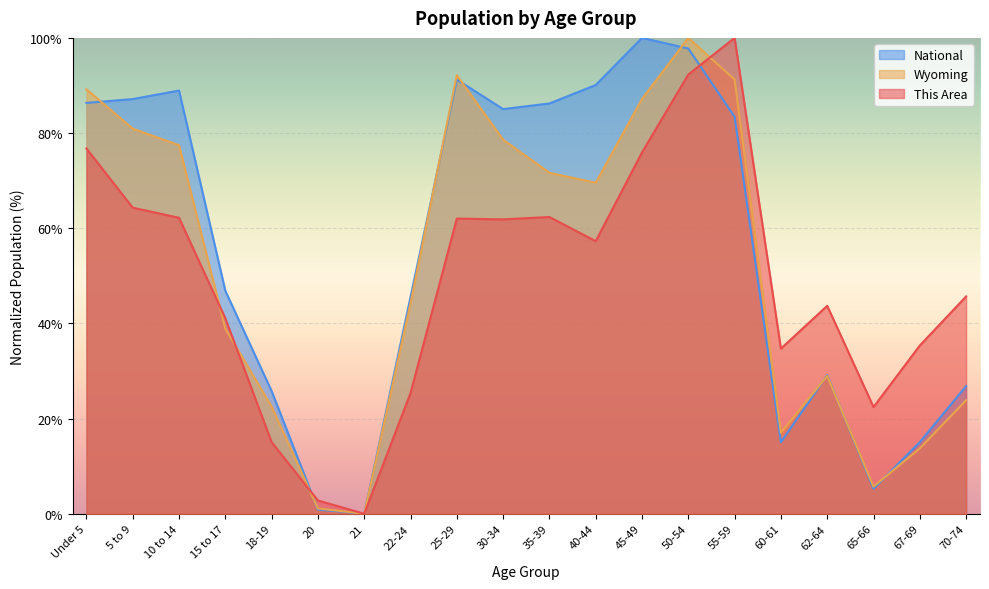

Reading left to right, list all the values displayed in this chart.

This Area: Under 5=76.8	5 to 9=64.3	10 to 14=62.2	15 to 17=41.1	18-19=15.1	20=2.8	21=0.0	22-24=25.4	25-29=62.0	30-34=61.9	35-39=62.4	40-44=57.3	45-49=75.9	50-54=92.3	55-59=100.0	60-61=34.7	62-64=43.7	65-66=22.4	67-69=35.4	70-74=45.7
Wyoming: Under 5=89.2	5 to 9=80.9	10 to 14=77.4	15 to 17=38.9	18-19=22.5	20=1.1	21=0.0	22-24=44.3	25-29=92.2	30-34=78.6	35-39=71.6	40-44=69.6	45-49=87.2	50-54=100.0	55-59=91.3	60-61=17.0	62-64=29.0	65-66=5.7	67-69=13.7	70-74=23.9
National: Under 5=86.3	5 to 9=87.1	10 to 14=88.9	15 to 17=46.9	18-19=25.8	20=0.9	21=0.0	22-24=45.5	25-29=91.2	30-34=85.0	35-39=86.2	40-44=90.1	45-49=100.0	50-54=97.8	55-59=83.4	60-61=15.0	62-64=29.1	65-66=5.3	67-69=15.0	70-74=26.8